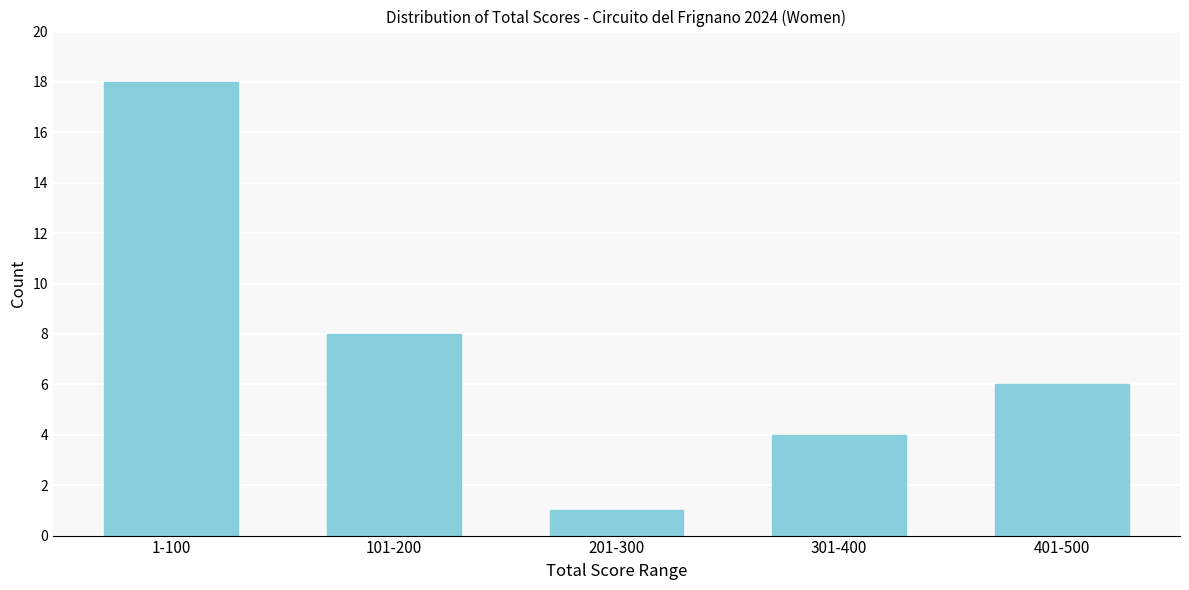

Reading left to right, extract all data points from this chart.

1-100=18	101-200=8	201-300=1	301-400=4	401-500=6